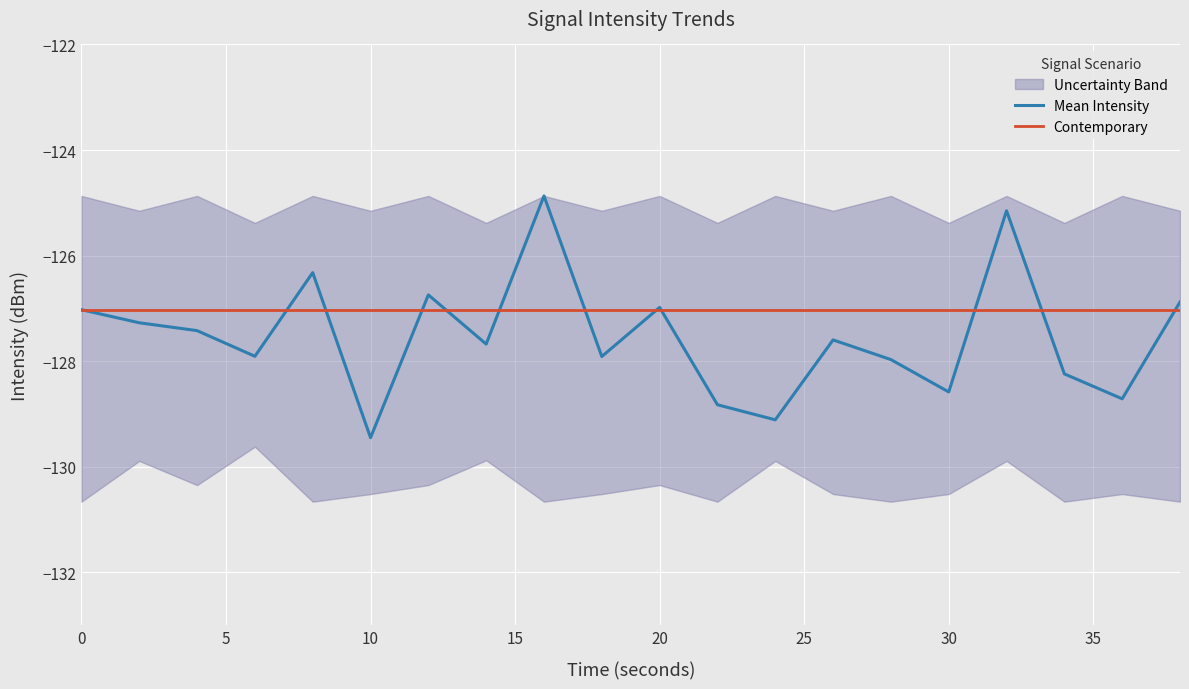

In Mean Intensity, how many points are higher than both neighbors (excluding endpoints)?

6